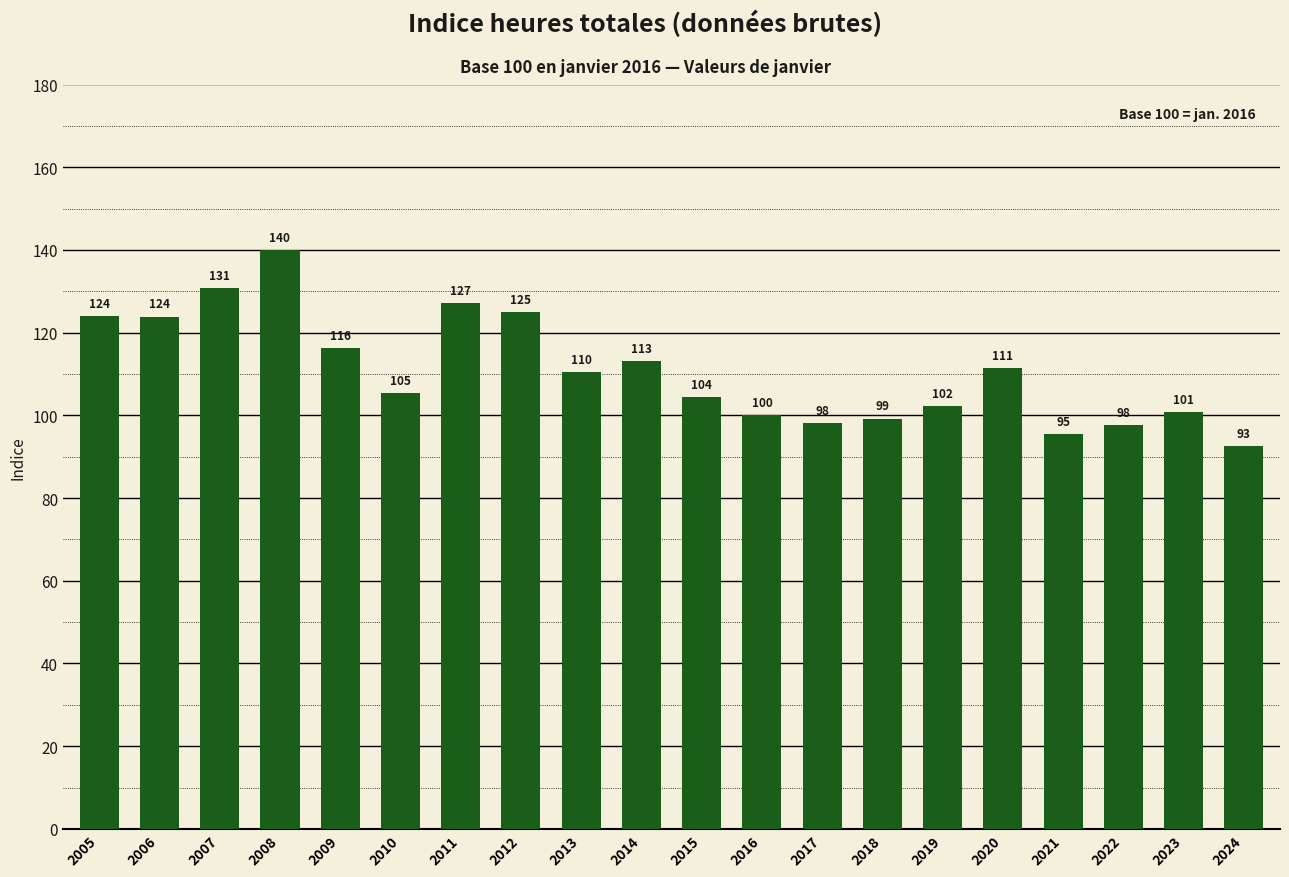

What is the difference between the values at 2009 and 2015?

11.8